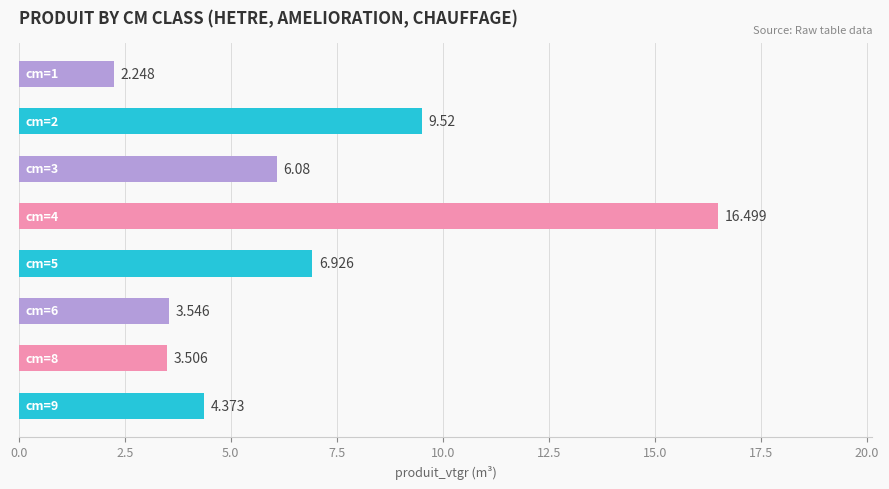

How many distinct data groups are displayed?

1